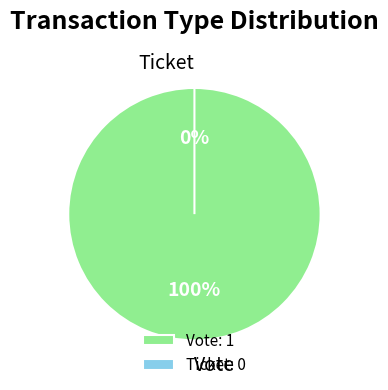

How much of the chart is everything except Ticket?

100.0%